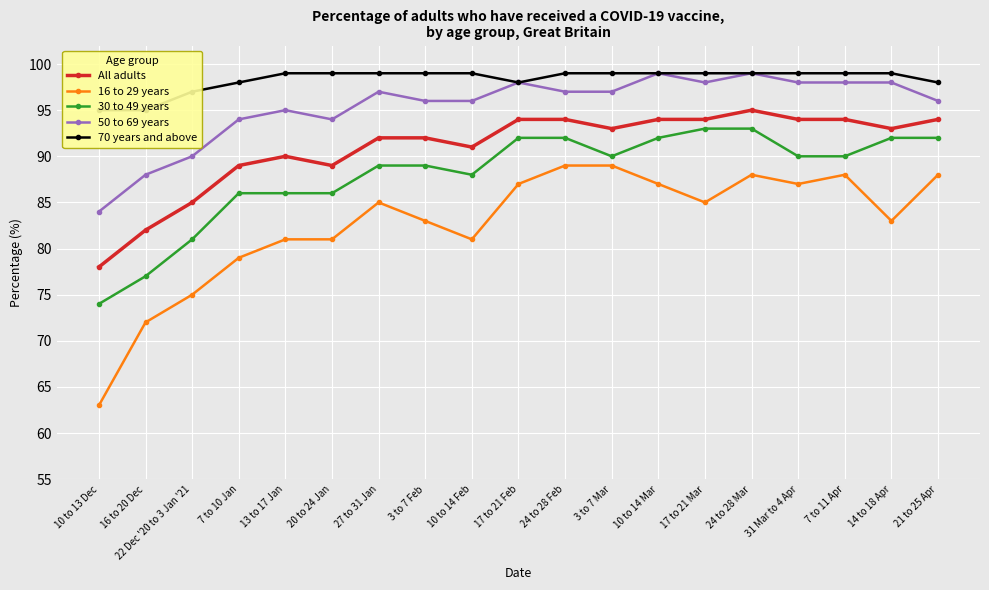

Where is 16 to 29 years nearest to the value 76?

22 Dec '20 to 3 Jan '21